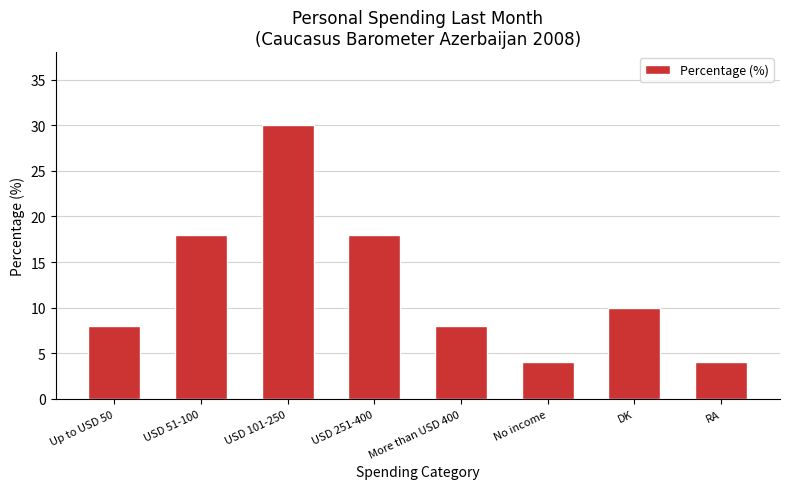

What is the change in value from USD 251-400 to DK?

-8